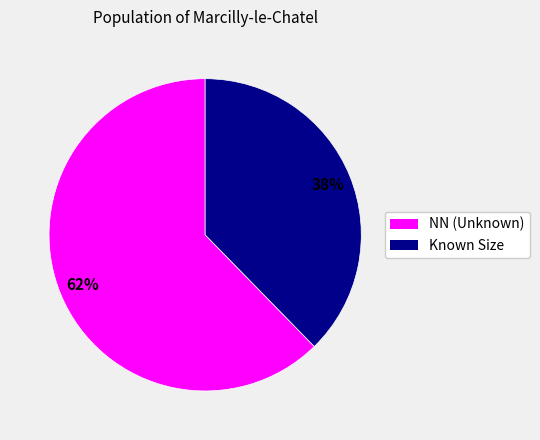

Count the number of slices in the pie.

2